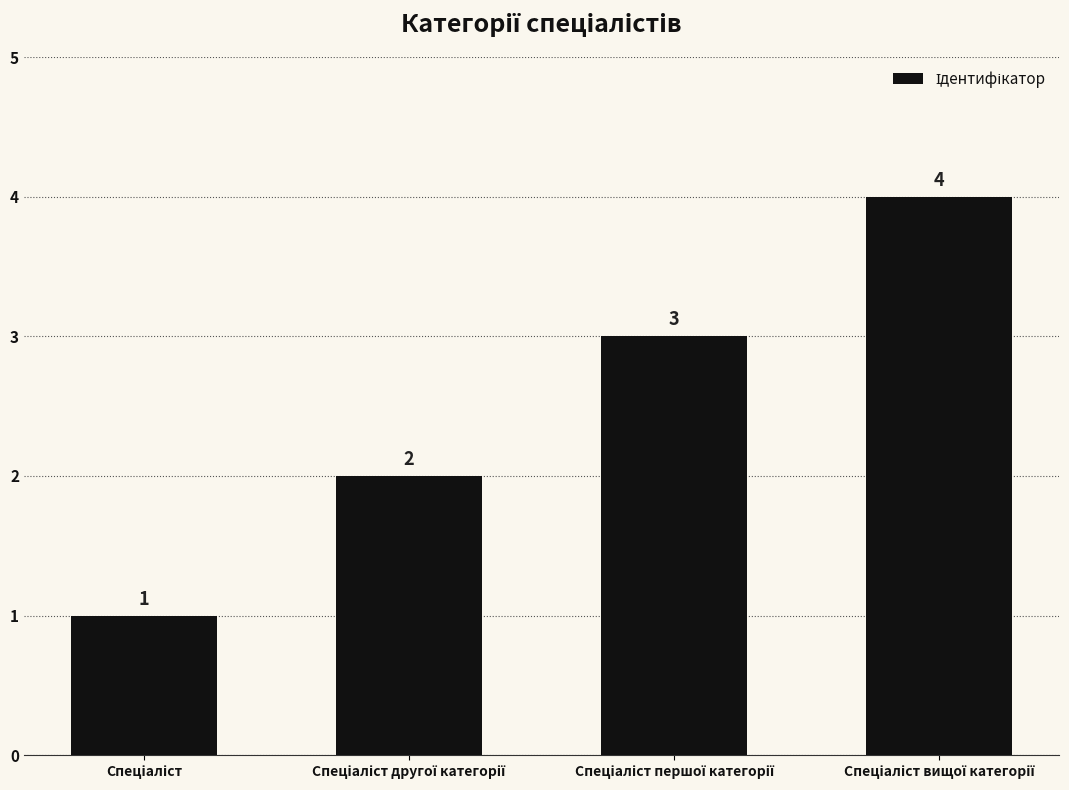

Count the values in the range 2 to 4.

3